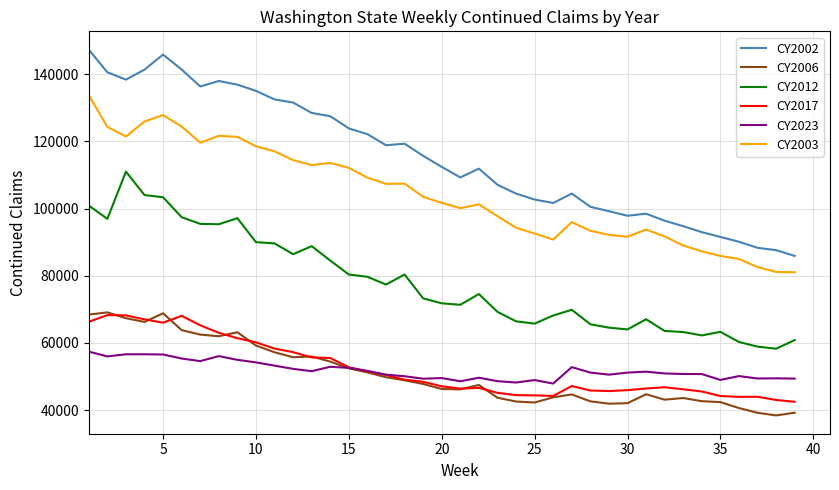

True or false: CY2012 and CY2002 intersect in this chart.

False